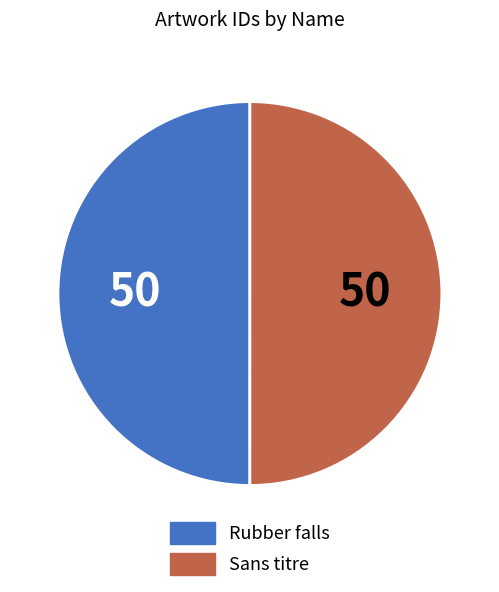

Count the number of slices in the pie.

2